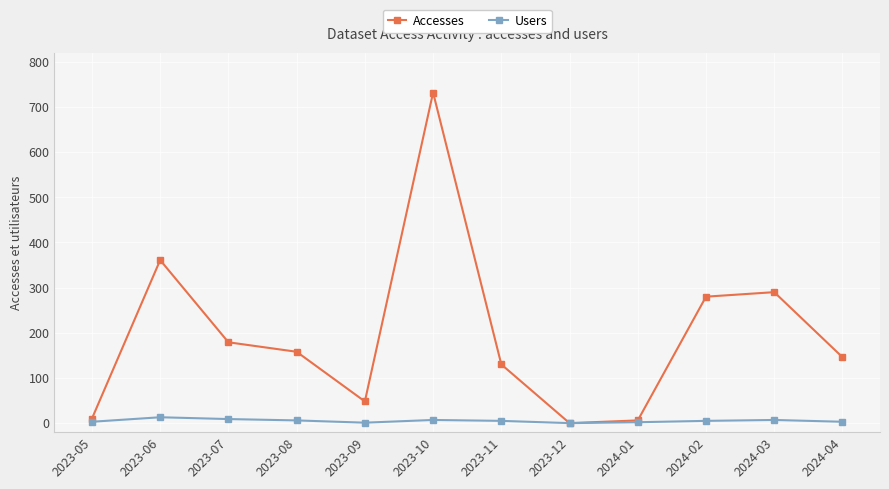

Where is the first local maximum for Accesses?

2023-06